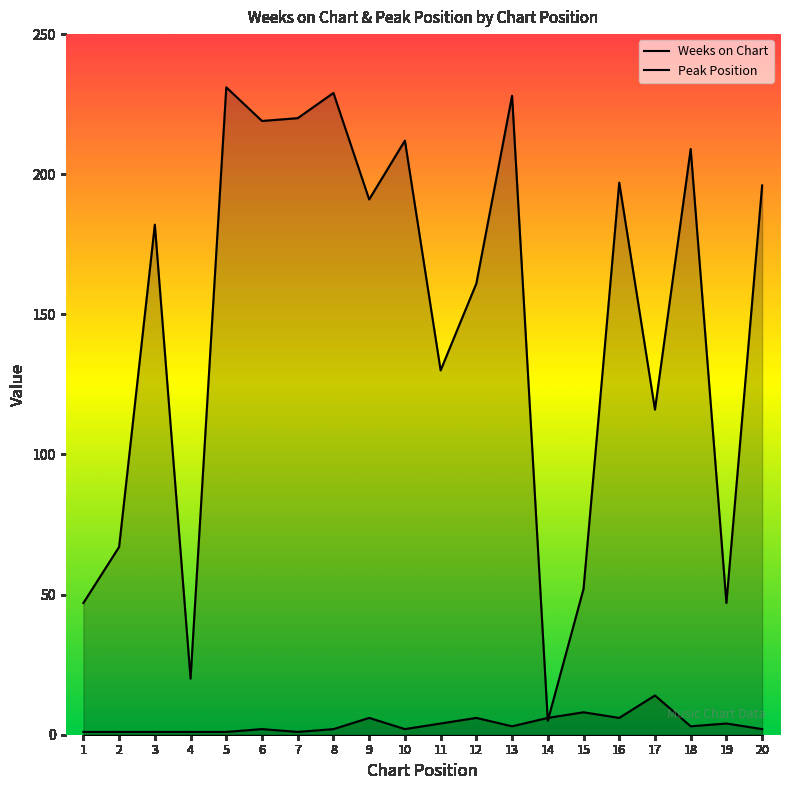

Which category has the highest value in the Weeks on Chart series?

5